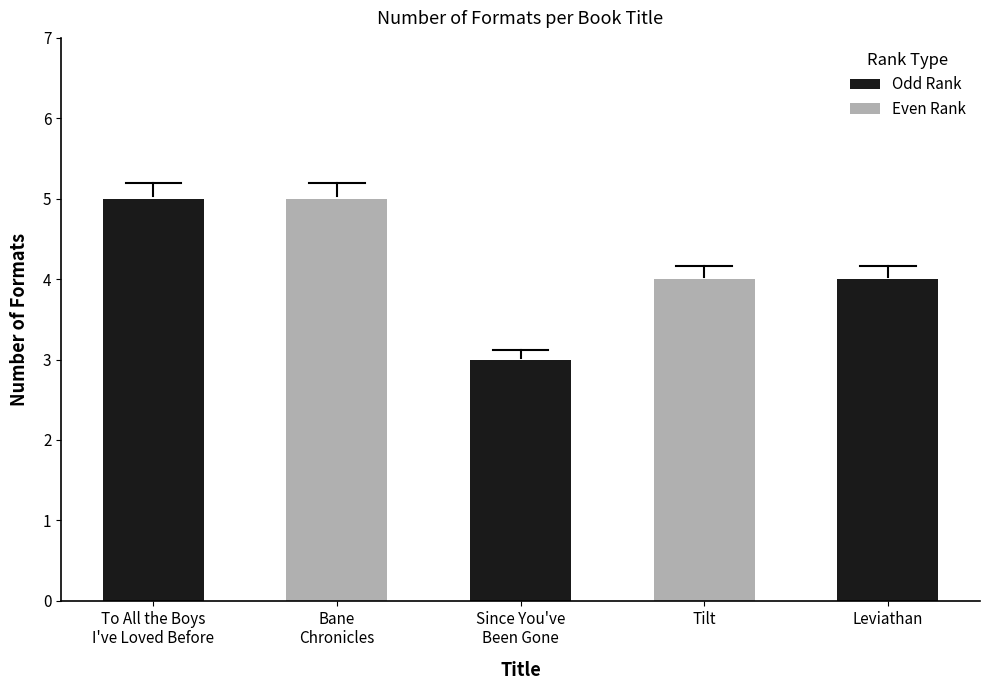

Reading left to right, list all the values displayed in this chart.

5	5	3	4	4